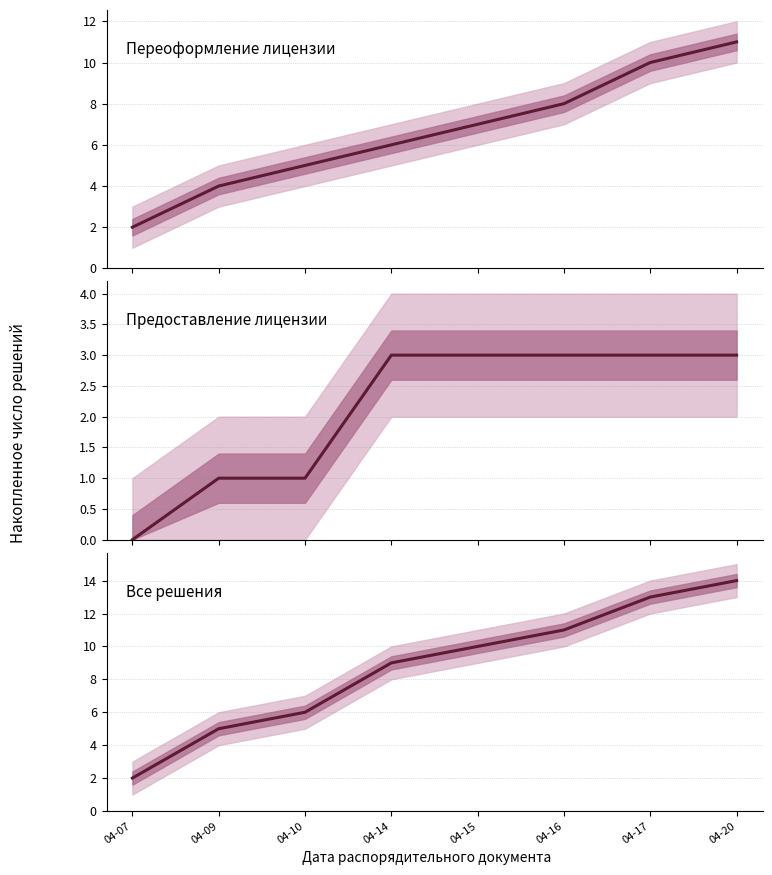

Rank the categories by Предоставление лицензии value from lowest to highest.

04-07, 04-09, 04-10, 04-14, 04-15, 04-16, 04-17, 04-20